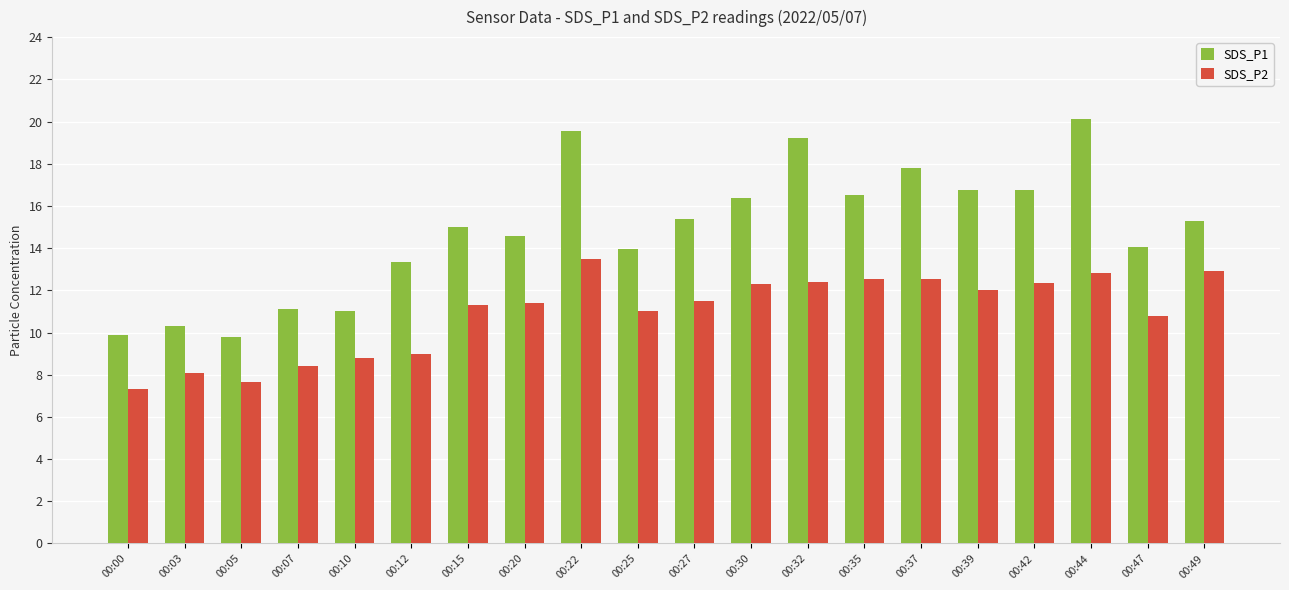

What is the sum of all SDS_P2 values?

218.6